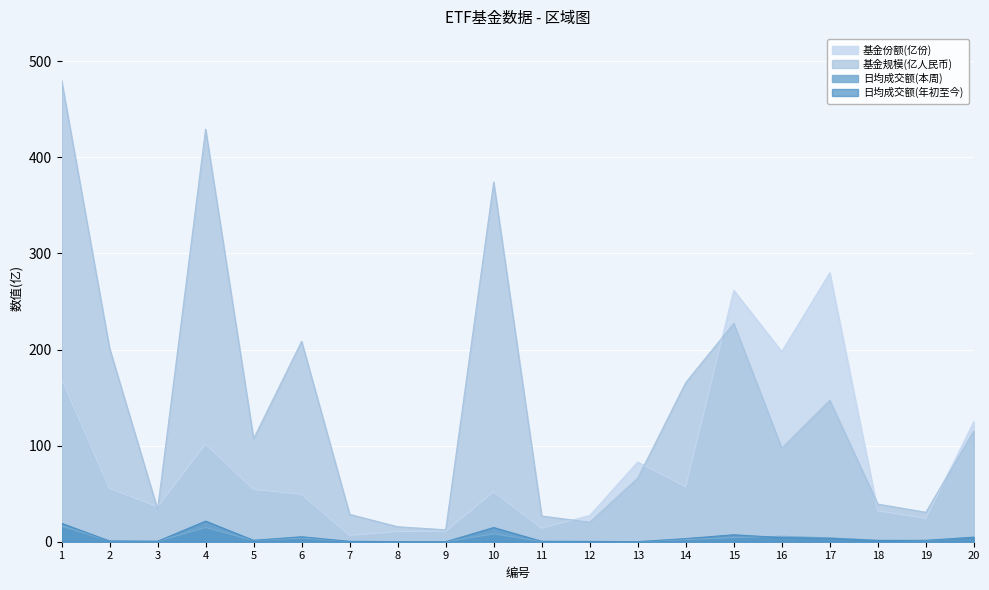

Reading left to right, extract all data points from this chart.

基金份额(亿份): 169.6	55.5	36.5	101.6	54.3	49.3	6.5	10.6	10.9	52.0	14.1	27.3	83.0	57.2	261.6	197.9	279.9	32.1	24.3	125.0
基金规模(亿人民币): 480.2	201.3	33.7	429.3	107.3	208.6	28.5	15.6	12.4	374.3	26.7	20.3	66.2	165.7	227.2	97.3	147.2	39.2	30.6	115.2
日均成交额(本周): 16.3	0.7	0.4	14.8	1.2	3.8	0.3	0.1	0.0	8.1	0.3	0.3	0.0	2.2	4.3	5.7	4.0	1.7	1.0	4.9
日均成交额(年初至今): 19.2	0.8	0.5	21.5	1.5	5.2	0.4	0.1	0.0	14.8	0.5	0.3	0.1	3.3	7.3	4.3	3.6	1.2	1.5	4.6